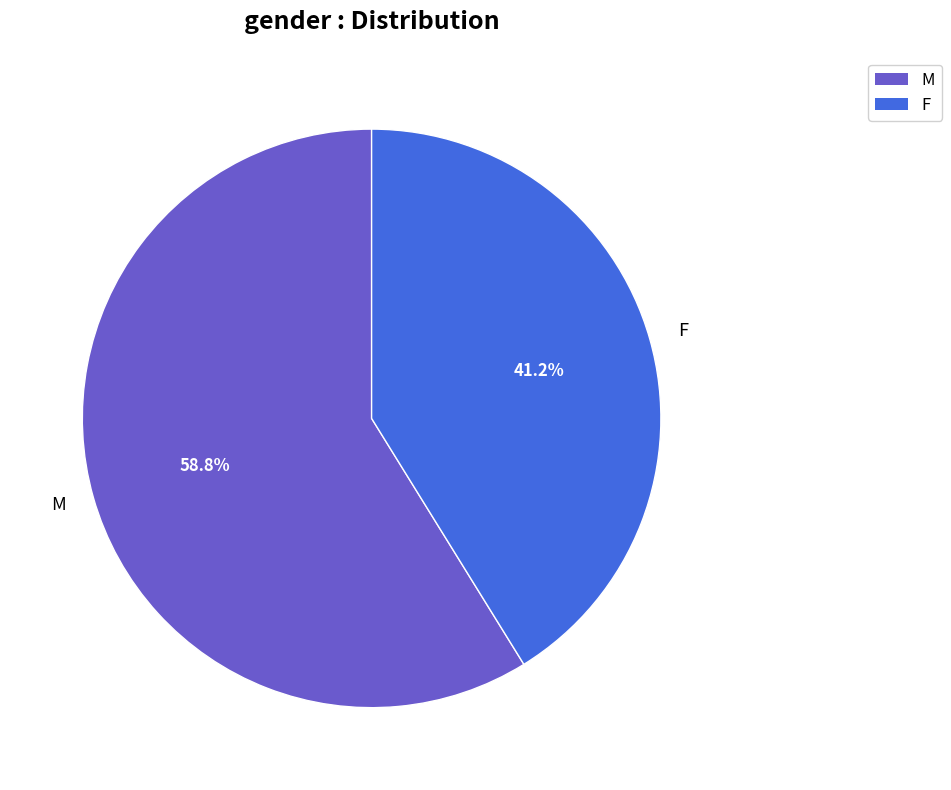

To the nearest percent, what is the difference between the largest and smallest slice percentages?

18%